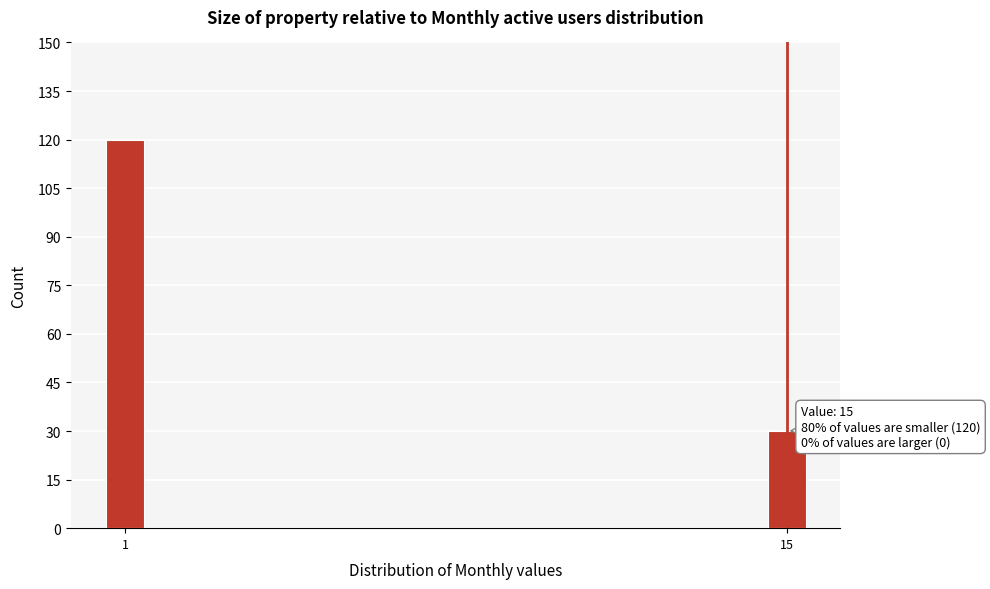

Reading right to left, transcribe all the data shown in this chart.

15=30	1=120